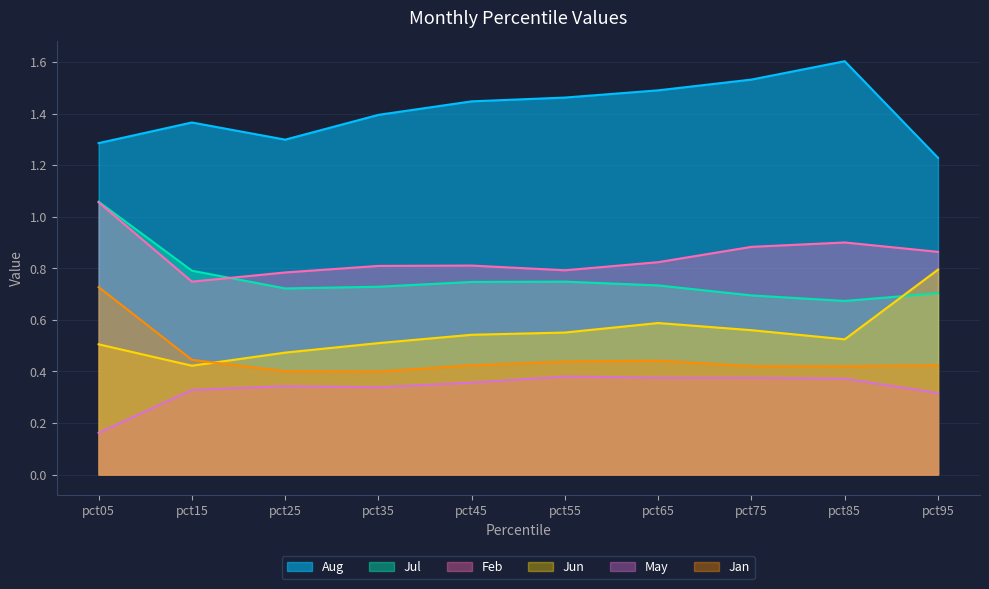

Is it true that Jan equals 0.4 at pct25?

True